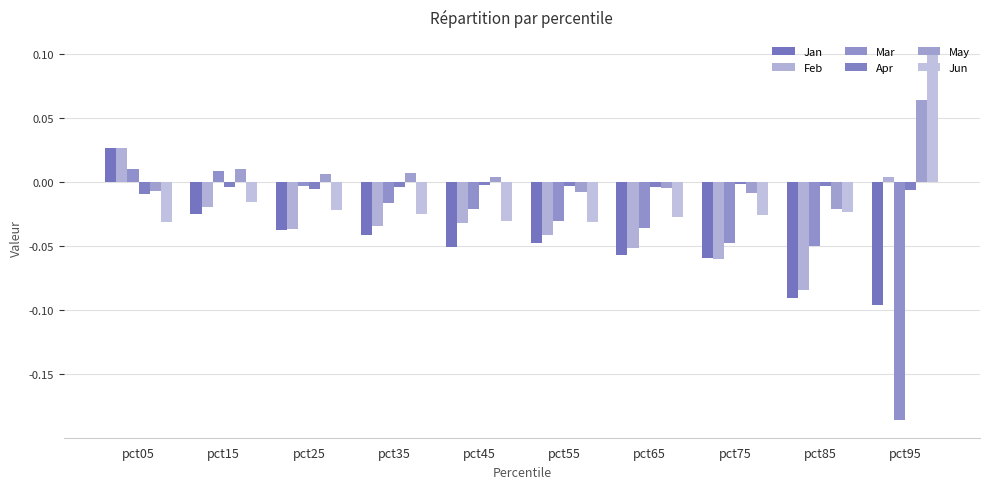

At pct75, list the series in order from smallest to largest.

Feb, Jan, Mar, Jun, May, Apr